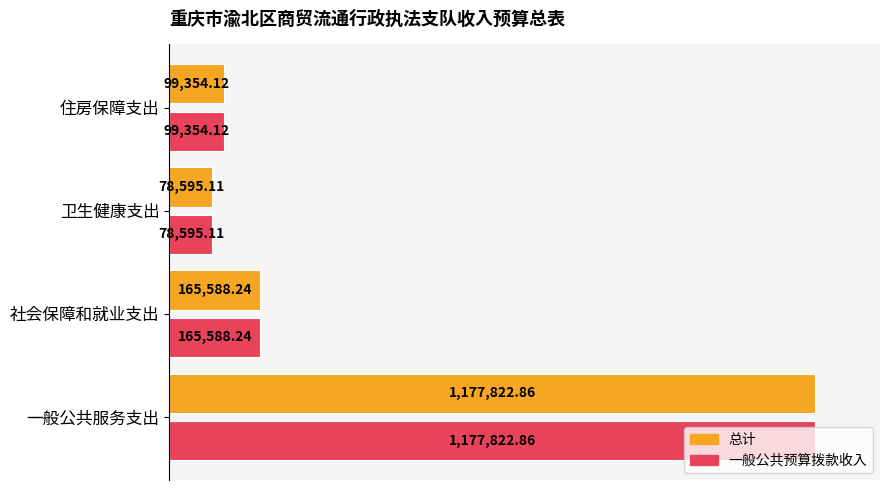

Which series has the largest total across all categories?

总计